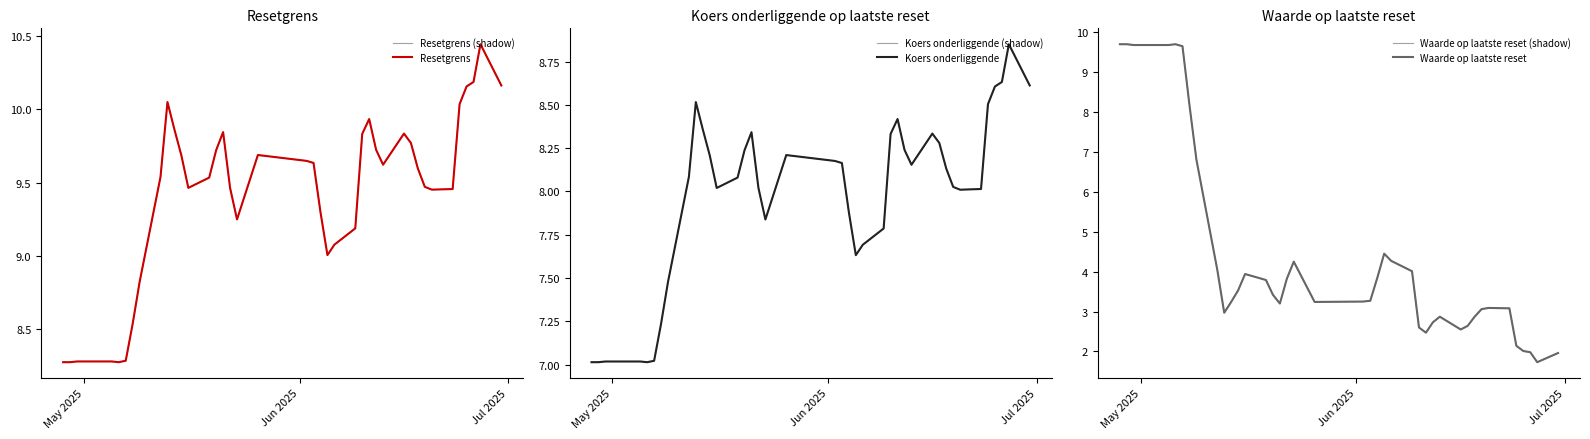

What are all the series names shown in the legend?

Resetgrens (shadow), Resetgrens, Koers onderliggende (shadow), Koers onderliggende, Waarde op laatste reset (shadow), Waarde op laatste reset